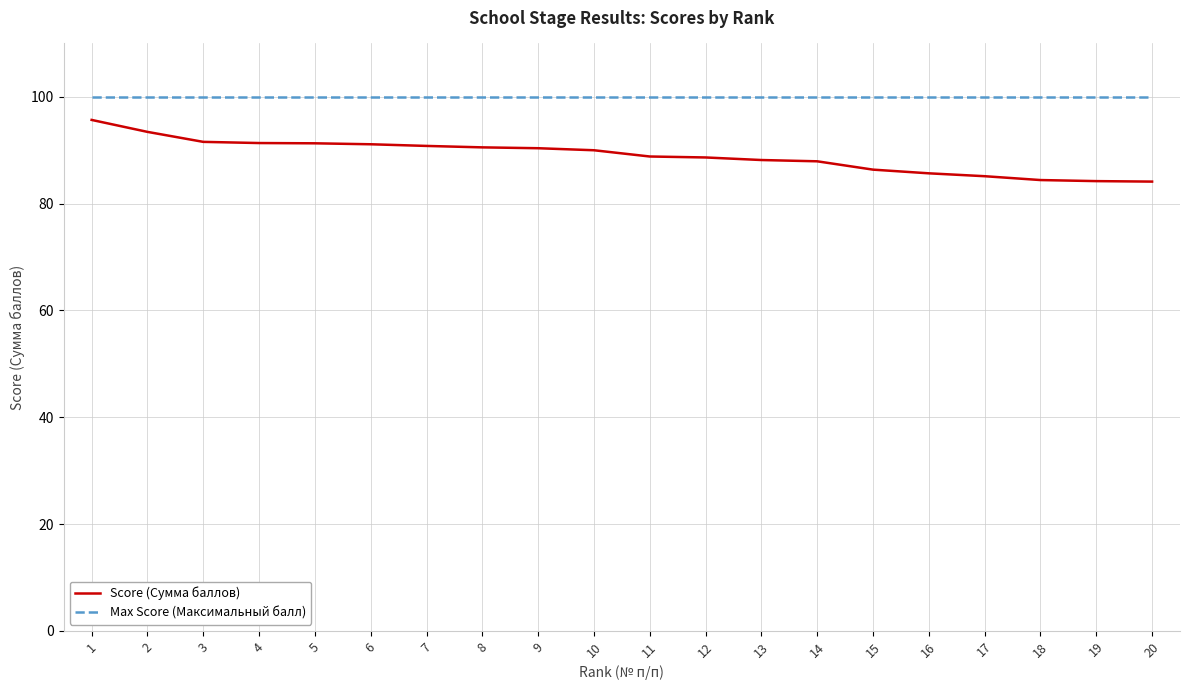

What is the sum of the Max Score (Максимальный балл) values at 20 and 10?

200.0